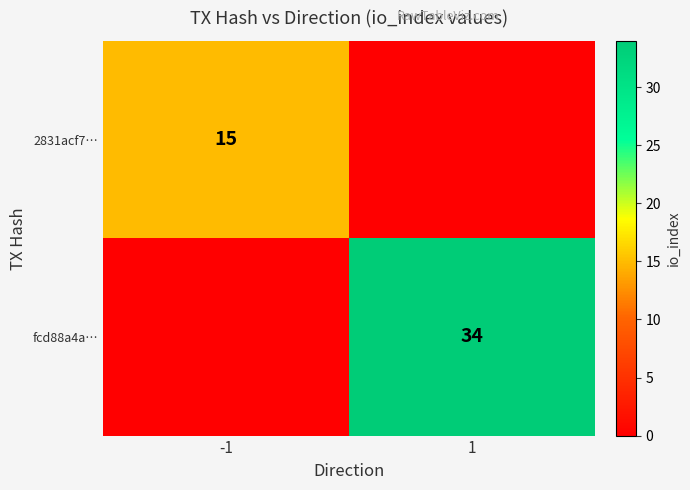

Is it true that 2831acf7… equals 8 at -1?

False